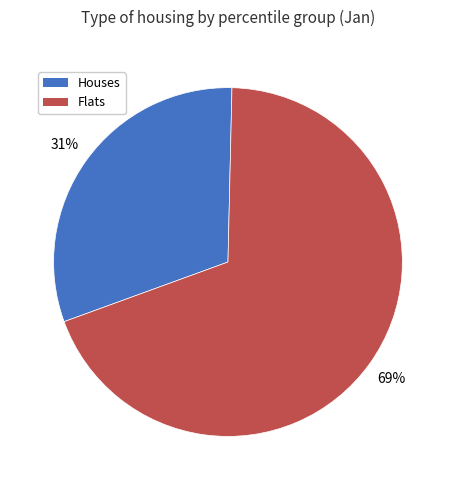

Which category has the smallest portion of the pie?

Houses